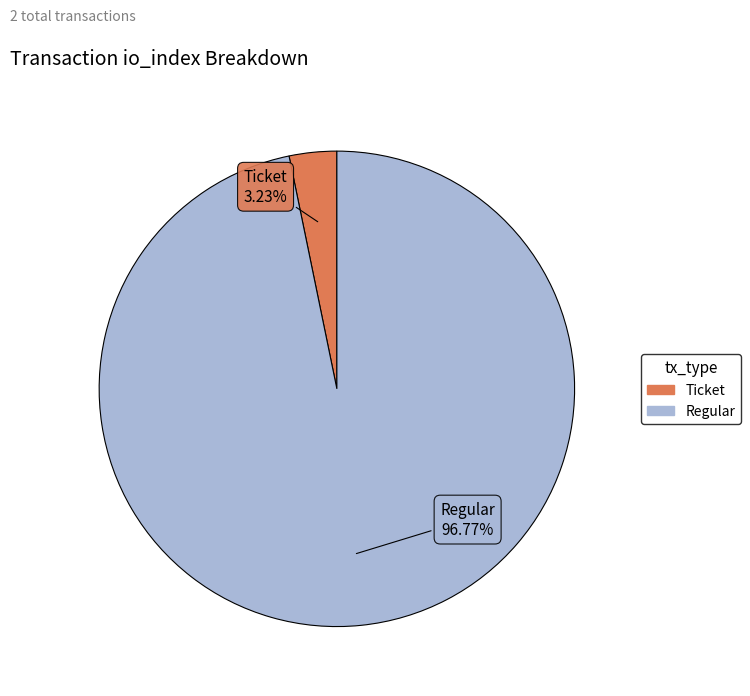

Does any single category account for the majority?

Yes